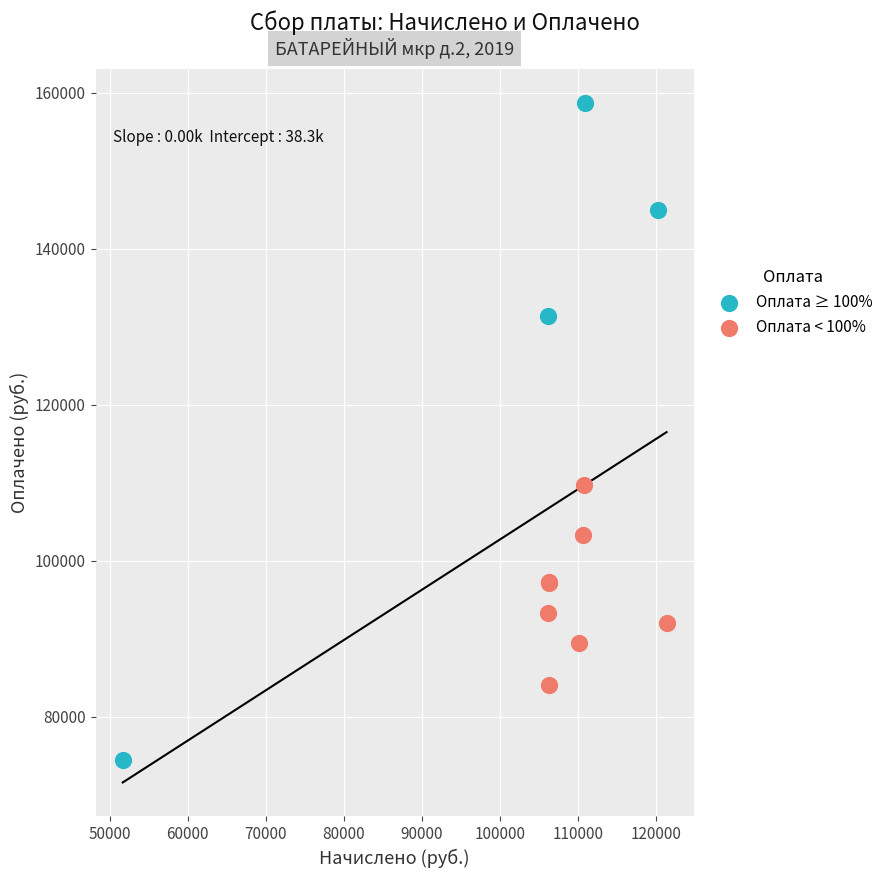

What are all the series names shown in the legend?

Оплата ≥ 100%, Оплата < 100%